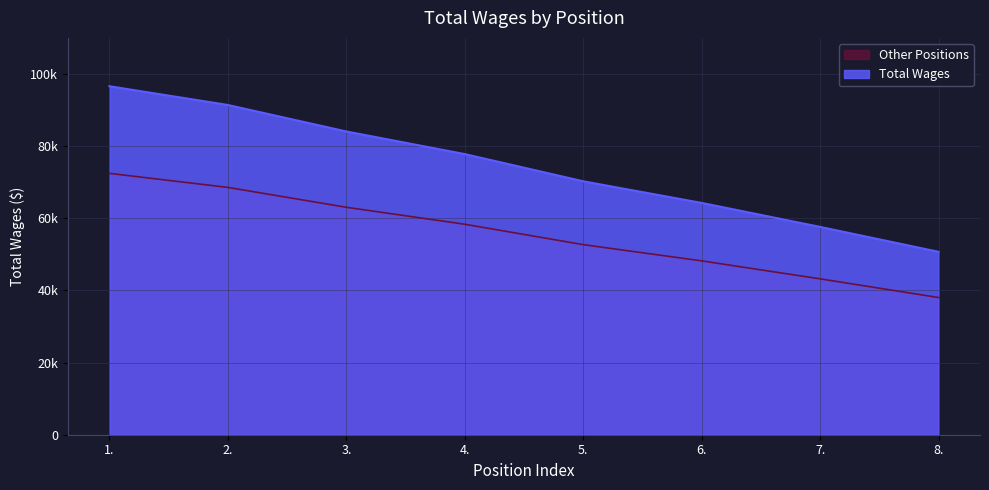

Rank the categories by value from lowest to highest.

8., 7., 6., 5., 4., 3., 2., 1.